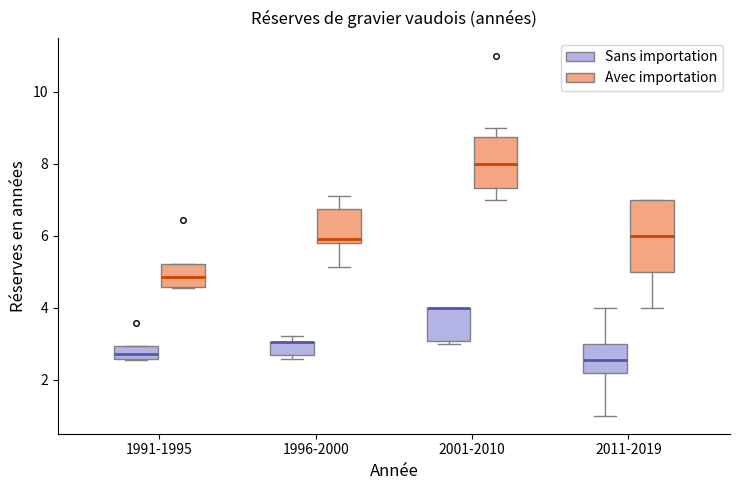

Comparing the boxes themselves (not the whiskers), which one is the tallest?

2011-2019 (Avec importation)